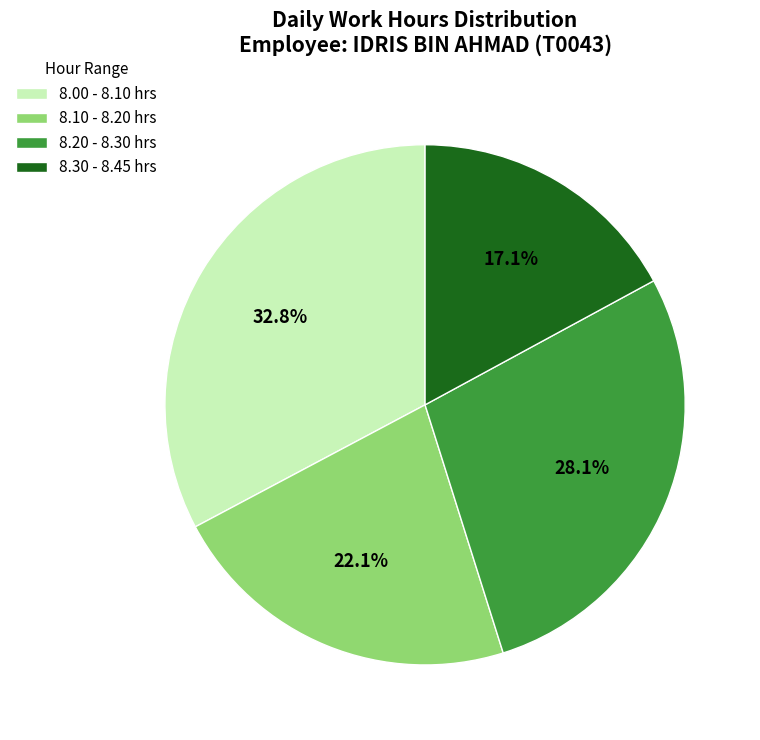

What percentage do 8.00 - 8.10 hrs and 8.20 - 8.30 hrs together represent?

60.8%